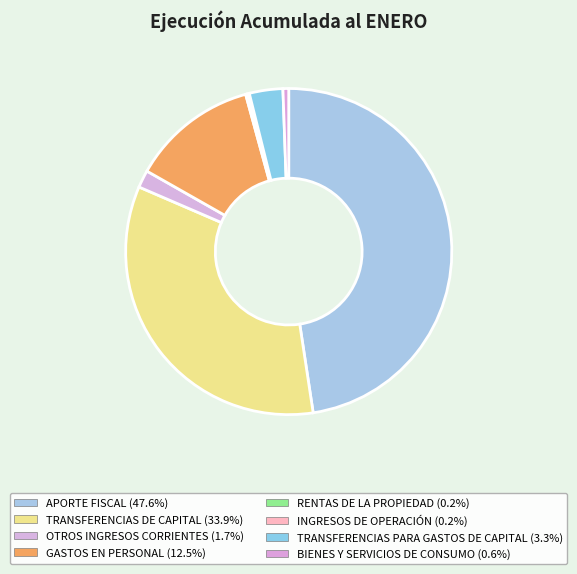

How many segments does this pie chart have?

8